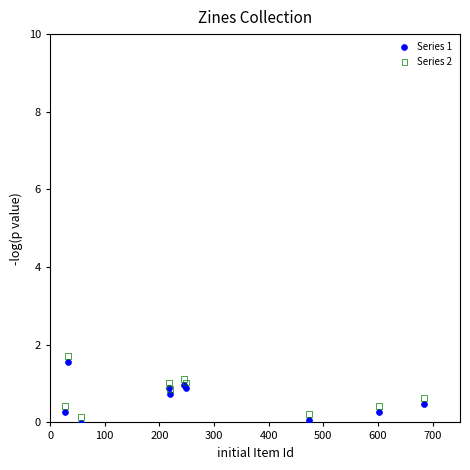

What are all the series names shown in the legend?

Series 1, Series 2